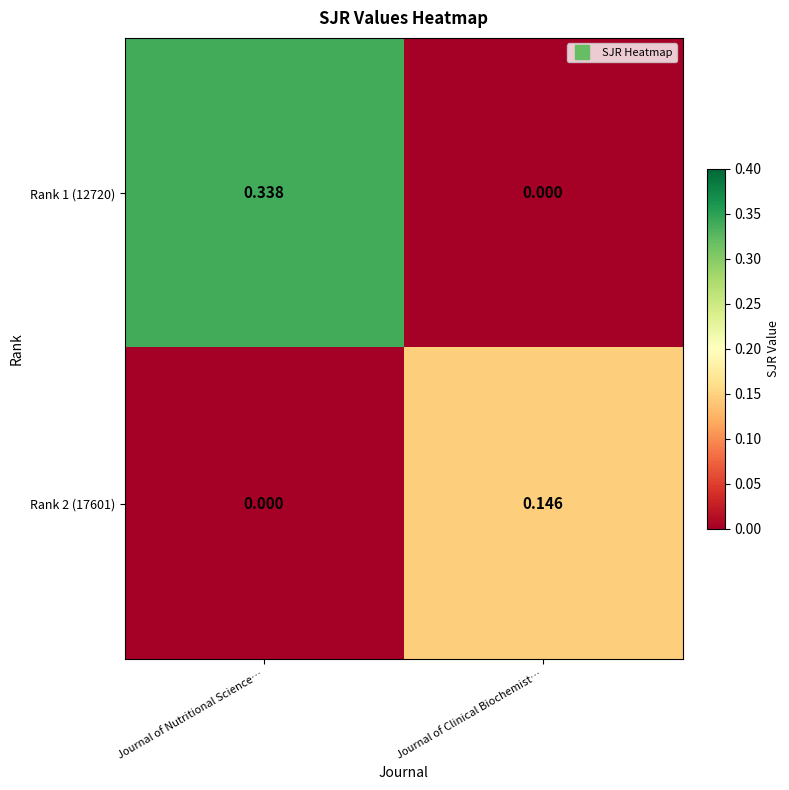

Which category has the highest value across all series?

Journal of Nutritional Science…